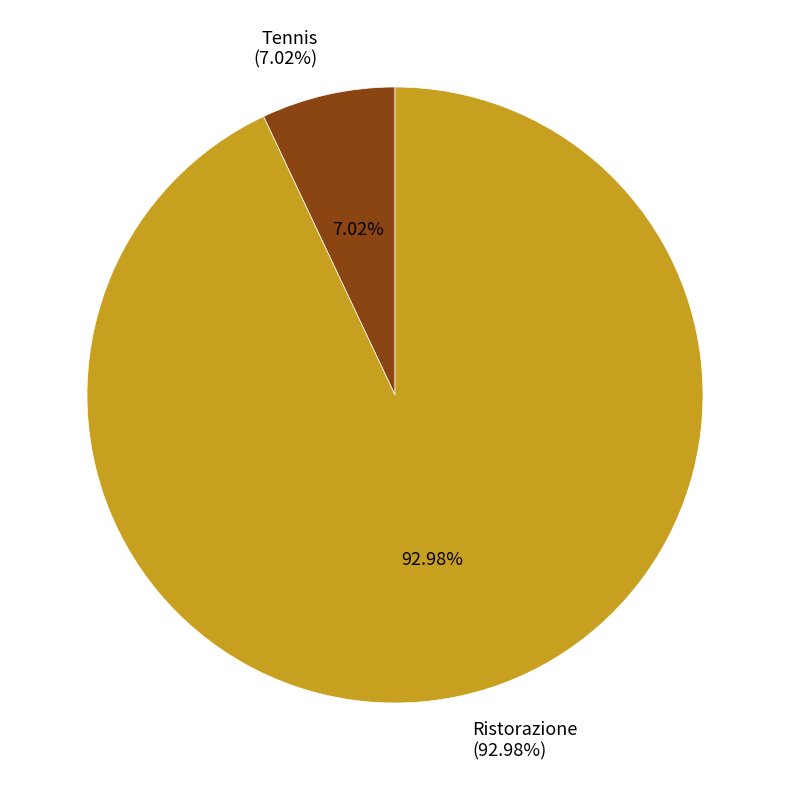

Combined, do Ristorazione and Tennis account for over 50%?

Yes